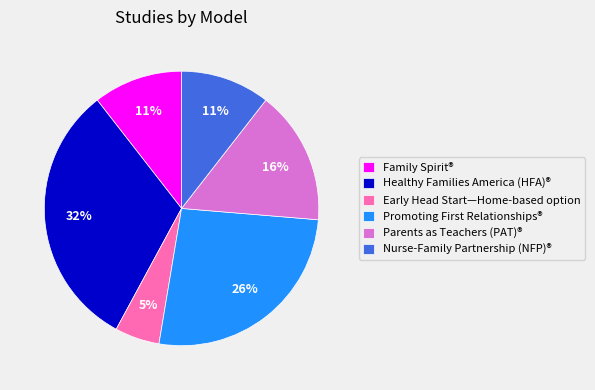

To the nearest percent, what is the average slice percentage?

17%